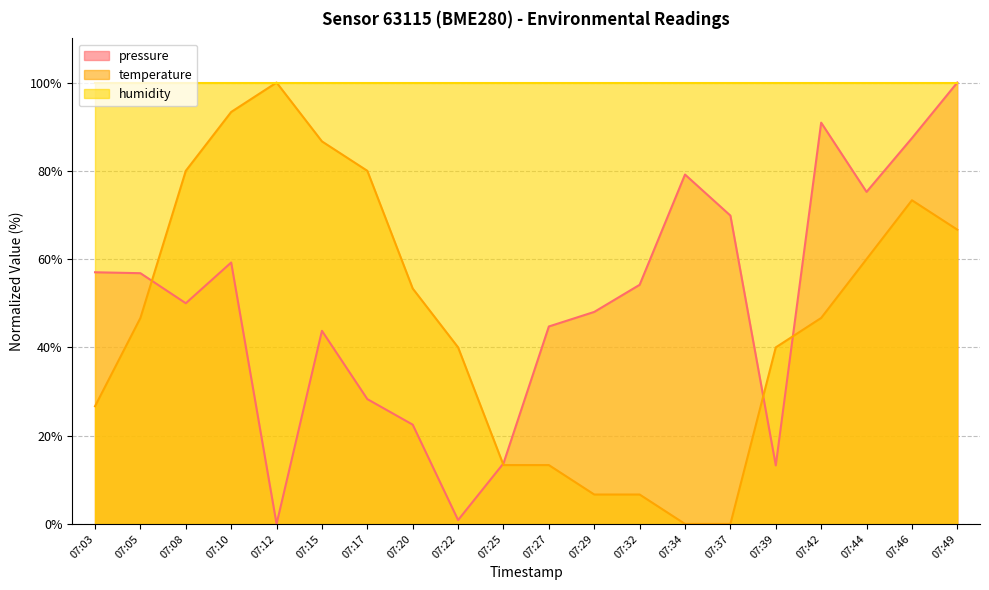

At which label is pressure closest to 50?

07:08